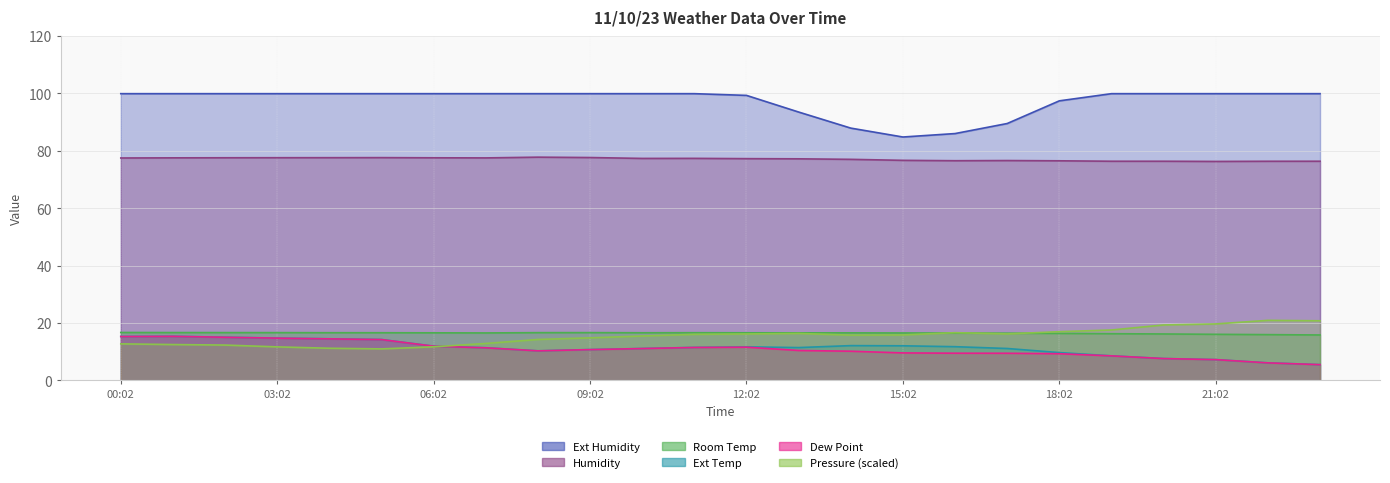

The value of Pressure at 17:02 is 16.2. True or false?

True